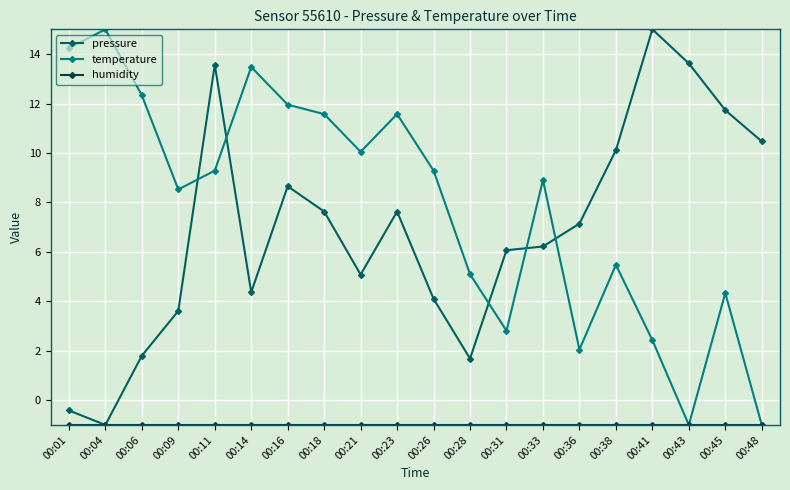

Which category has the highest value in the pressure series?

00:41